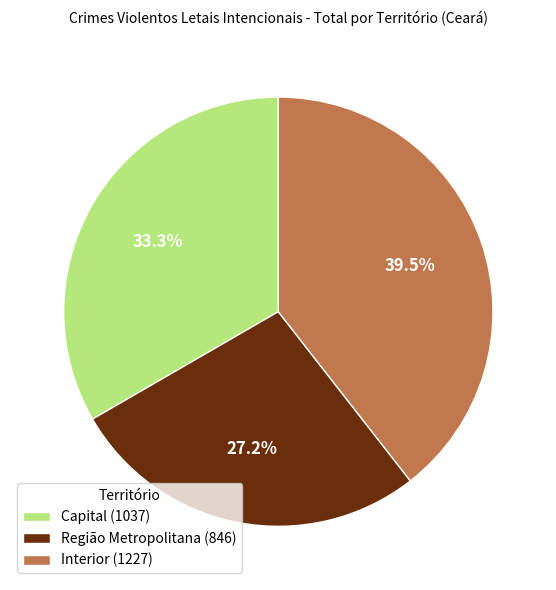

What percentage is the Capital slice, to the nearest percent?

33%